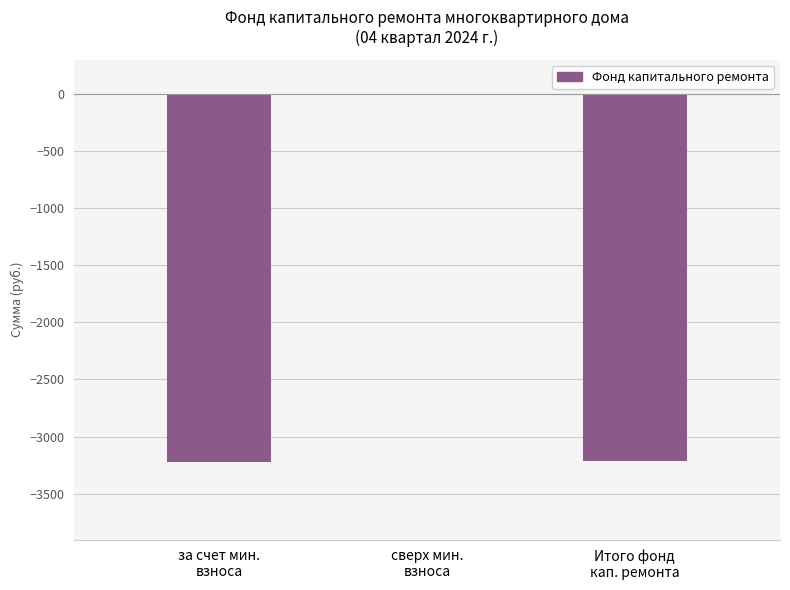

How many distinct data groups are displayed?

1